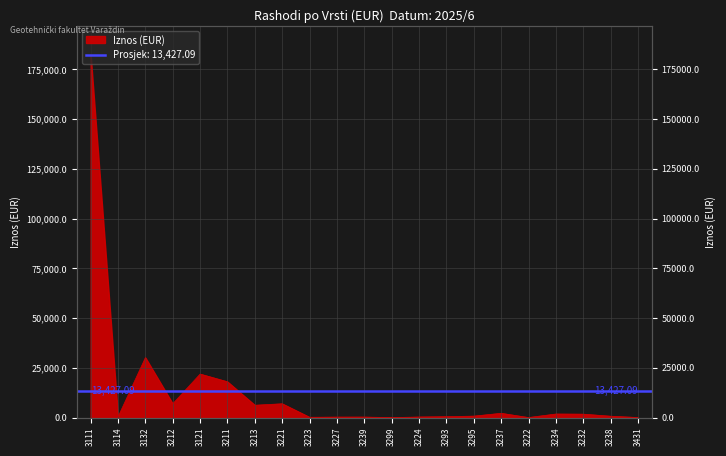

What is the change in value from 3227 to 3299?

-249.3